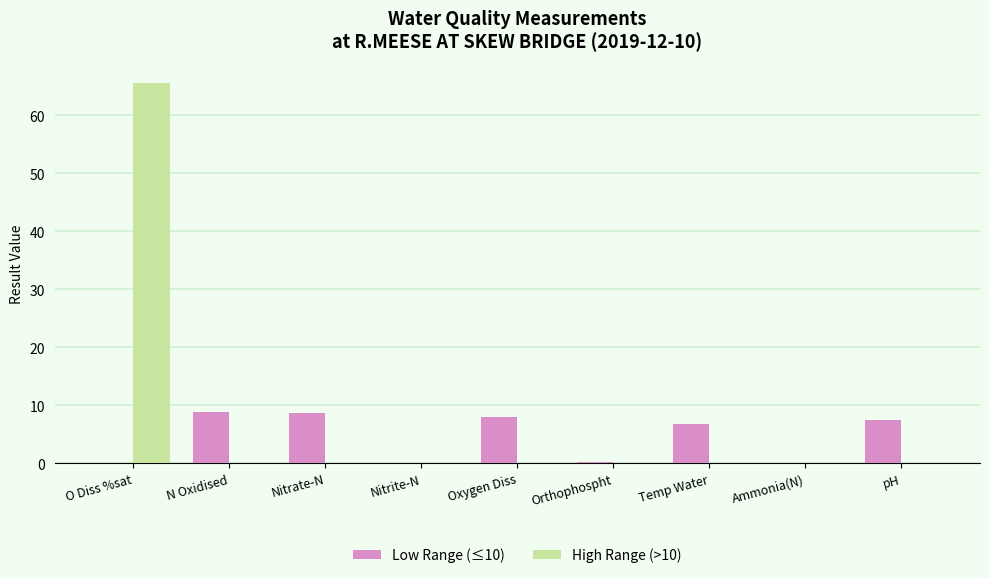

Which label corresponds to the largest value in the chart?

O Diss %sat